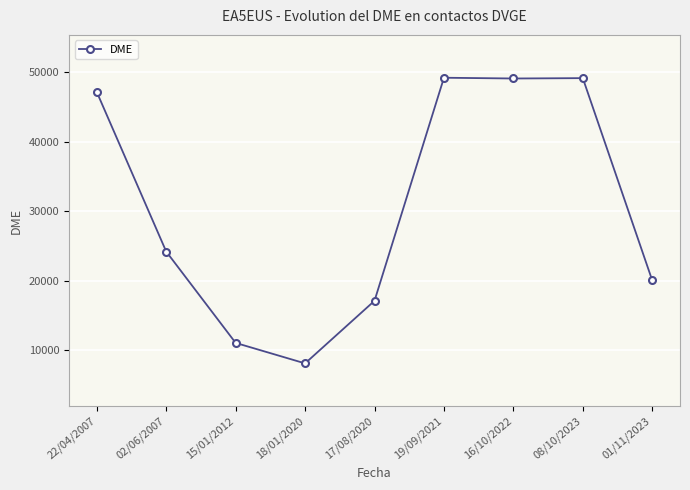

What is the average value?

30540